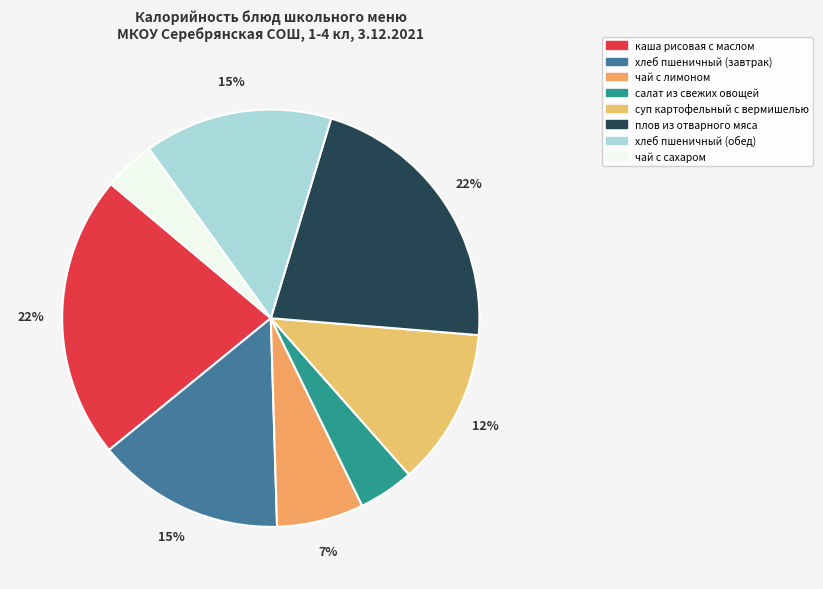

To the nearest percent, what is the combined percentage of чай с сахаром and хлеб пшеничный (обед)?

19%